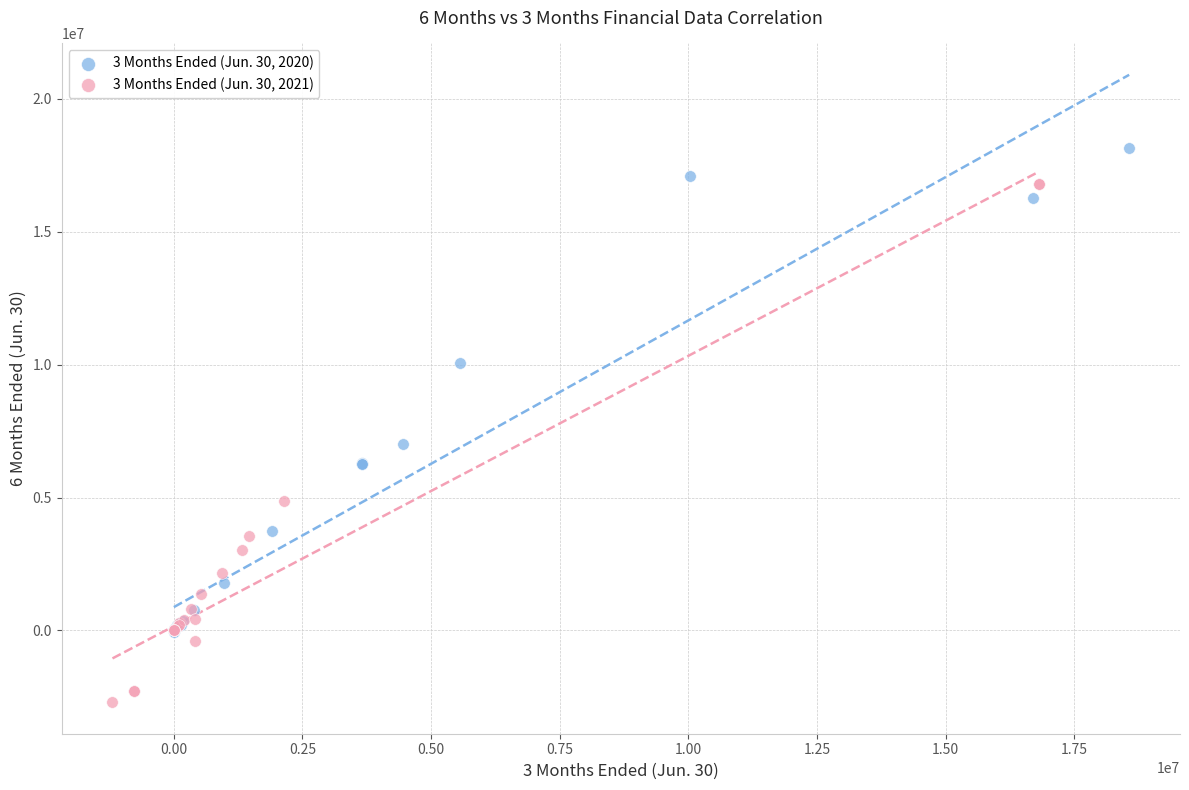

Which series contains the lowest Y value?

3 Months Ended (Jun. 30, 2021)